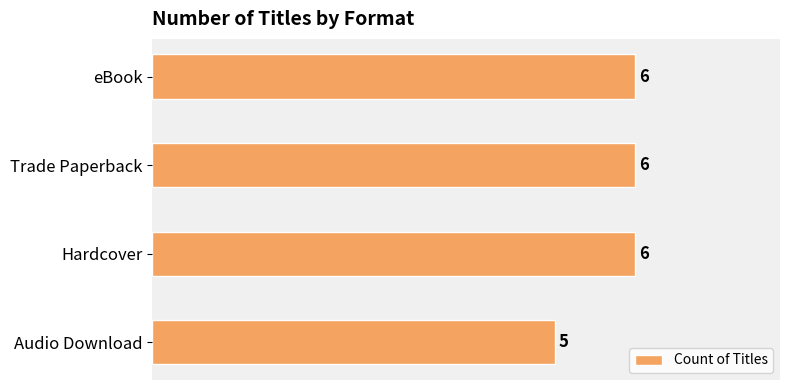

How many bars are there in total?

4